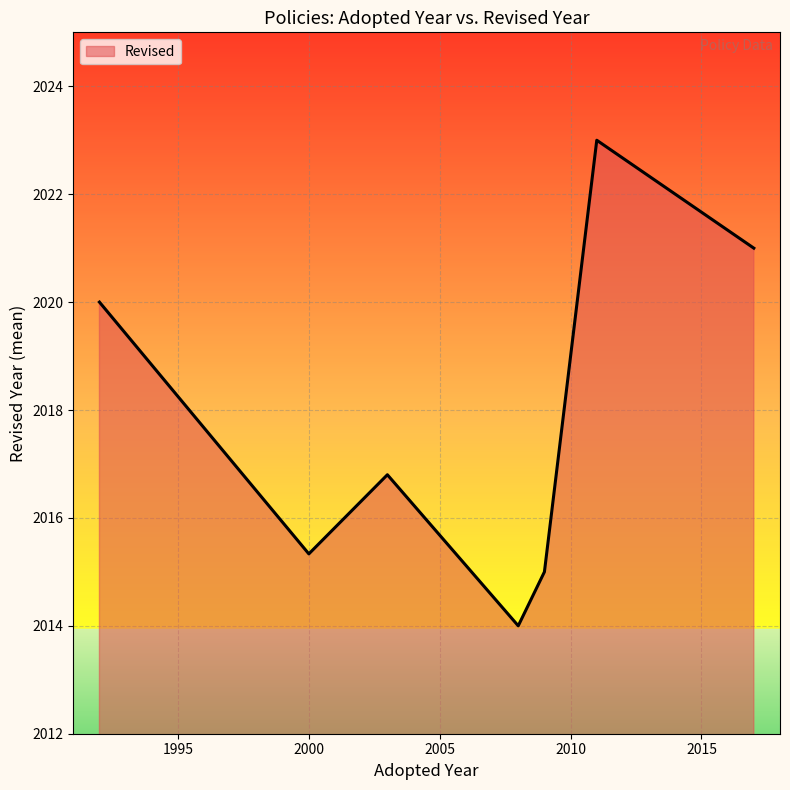

How many interior local peaks (higher than both neighbors) does the data have?

2